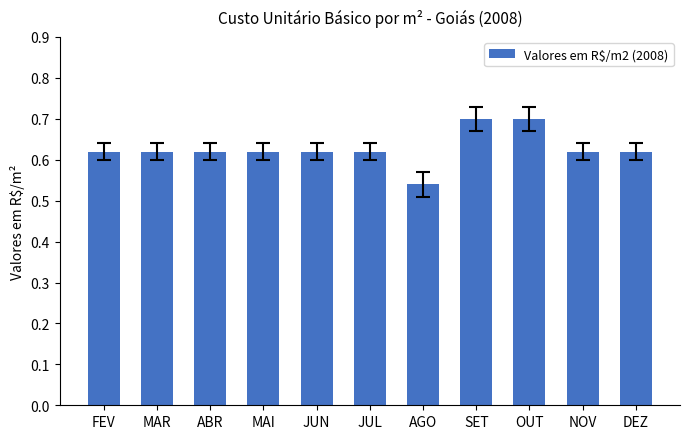

What is the sum of all values?

6.9